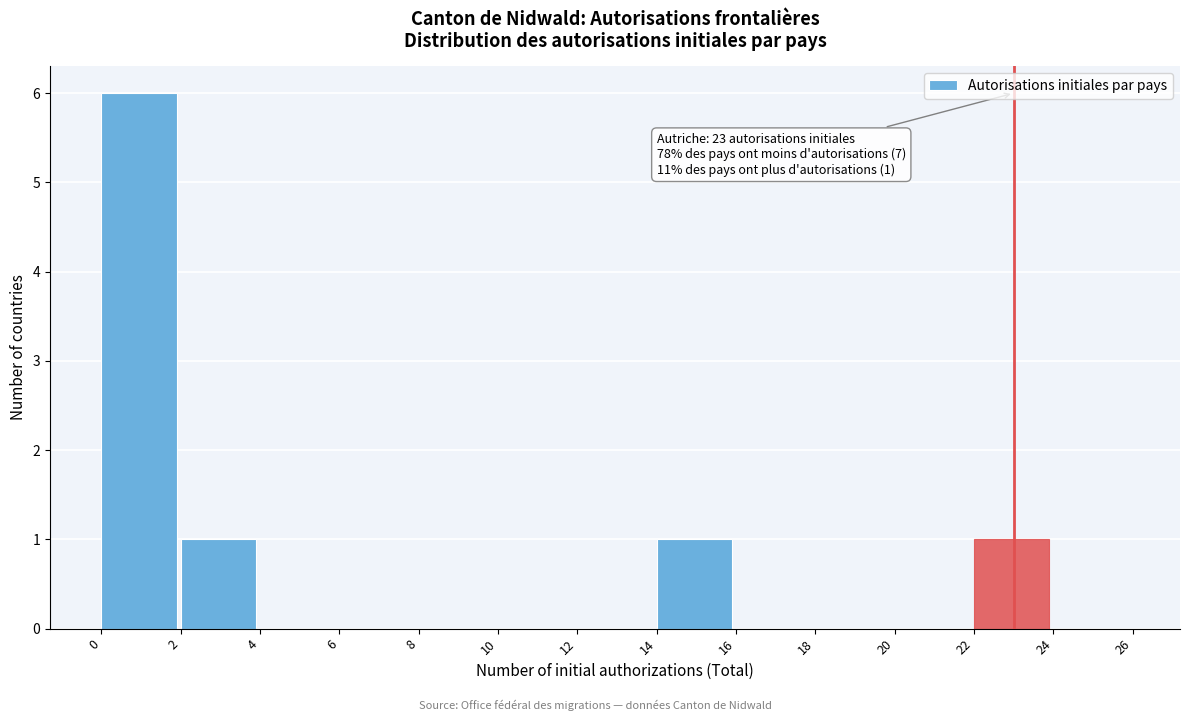

Which range on the x-axis has the tallest bar?

0 to 2